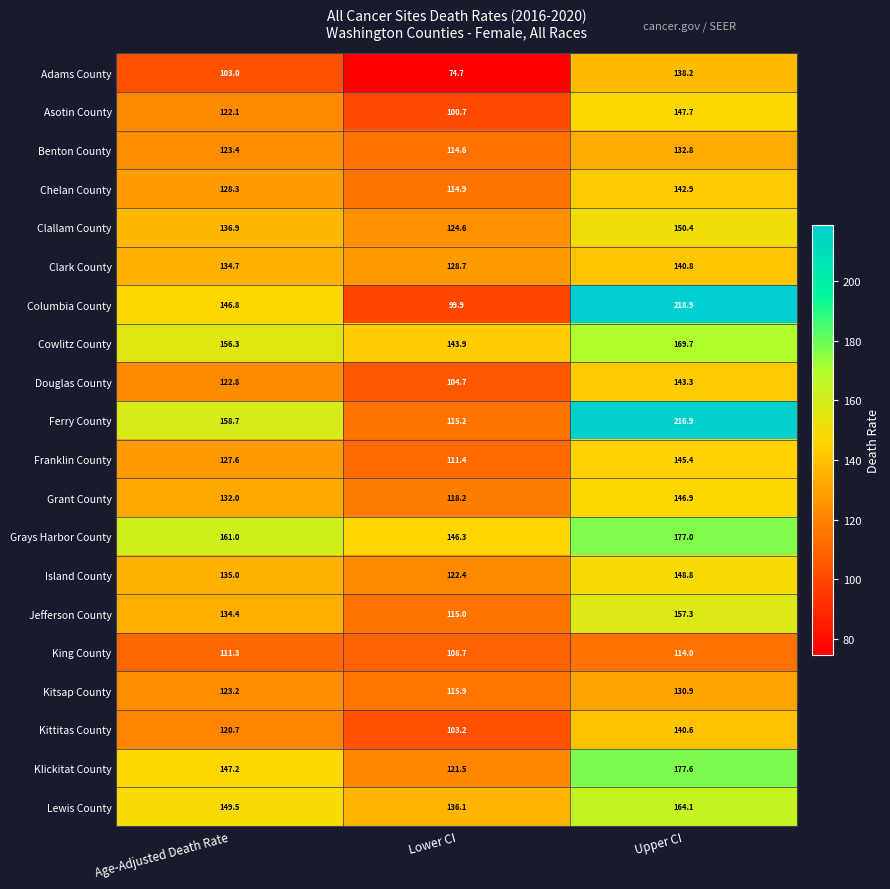

Is it true that Klickitat County equals 48.8 at Lower CI?

False